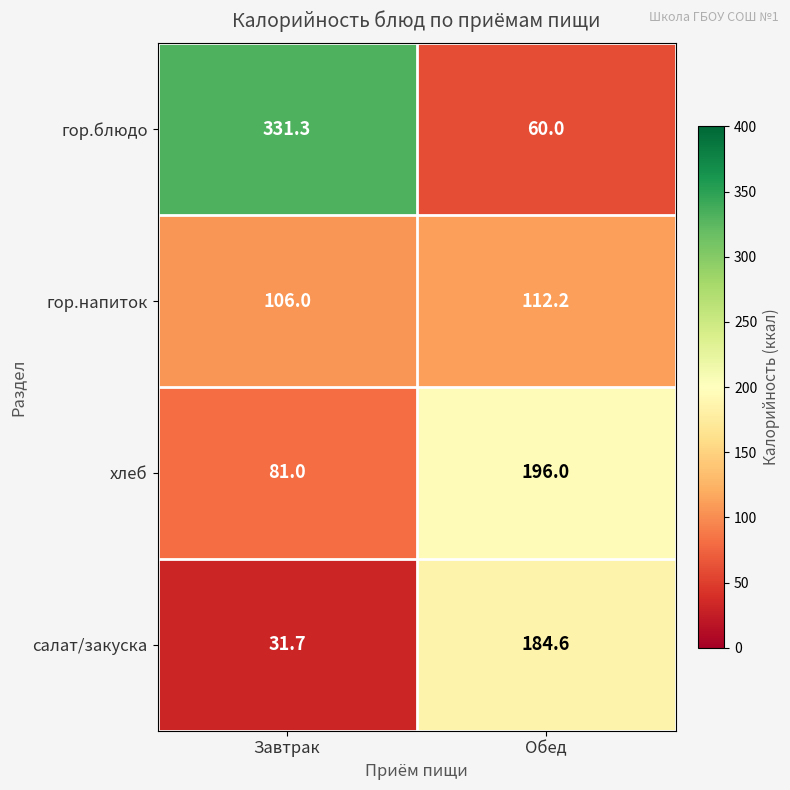

Between Завтрак and Обед, which series saw the biggest shift?

гор.блюдо